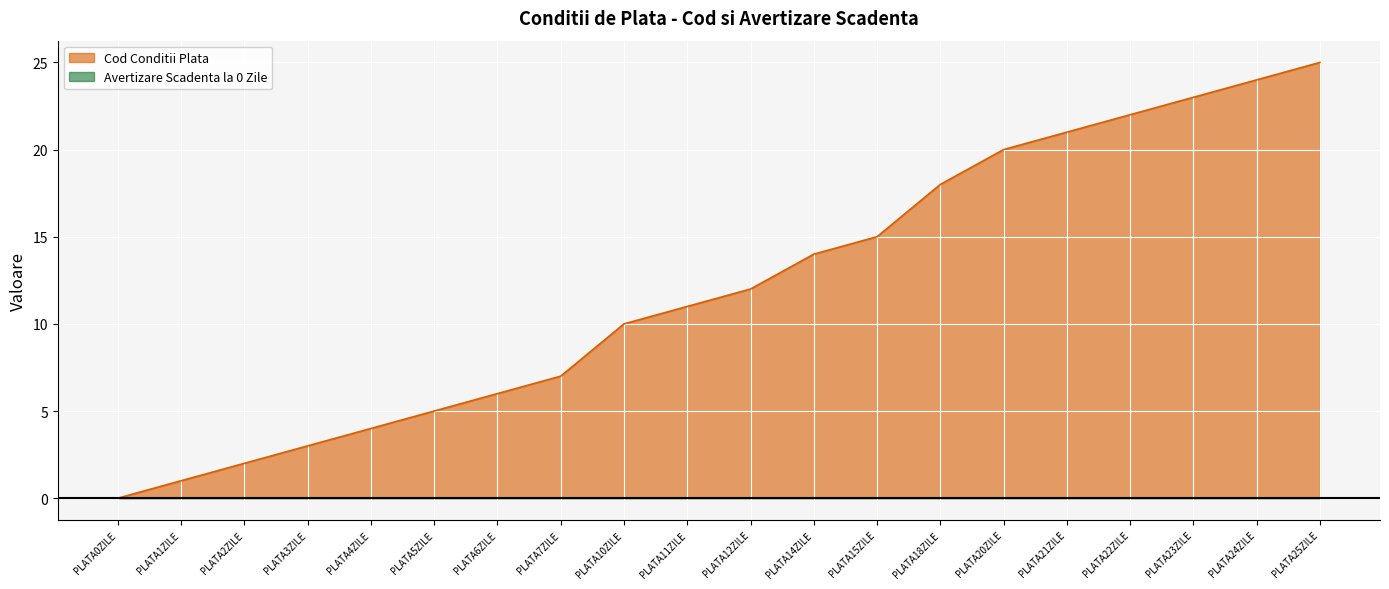

Does the chart display data point markers on the line(s)?

No